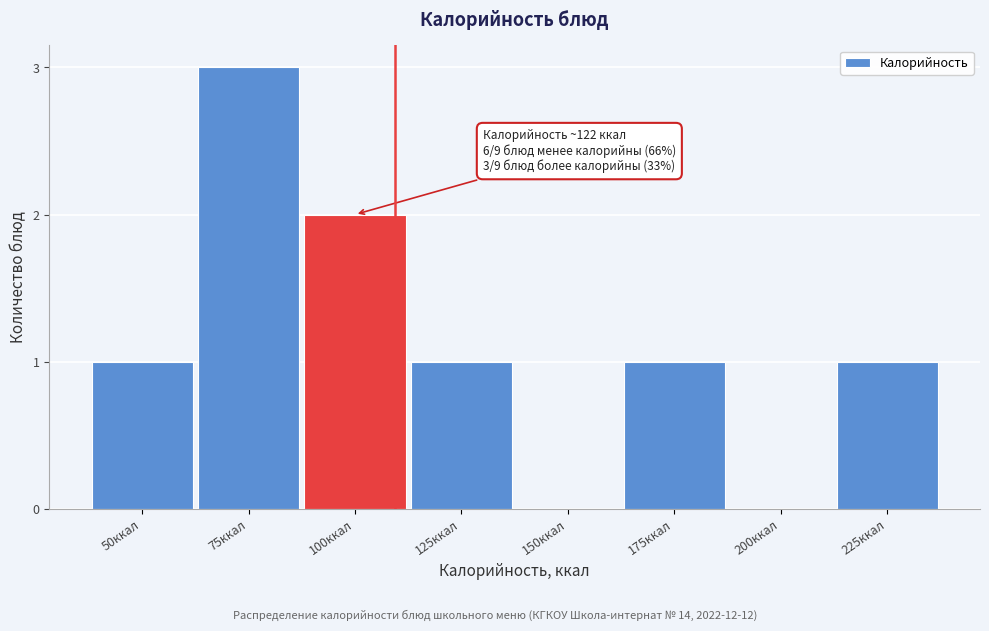

Reading left to right, extract all data points from this chart.

50ккал=1	75ккал=3	100ккал=2	125ккал=1	150ккал=0	175ккал=1	200ккал=0	225ккал=1